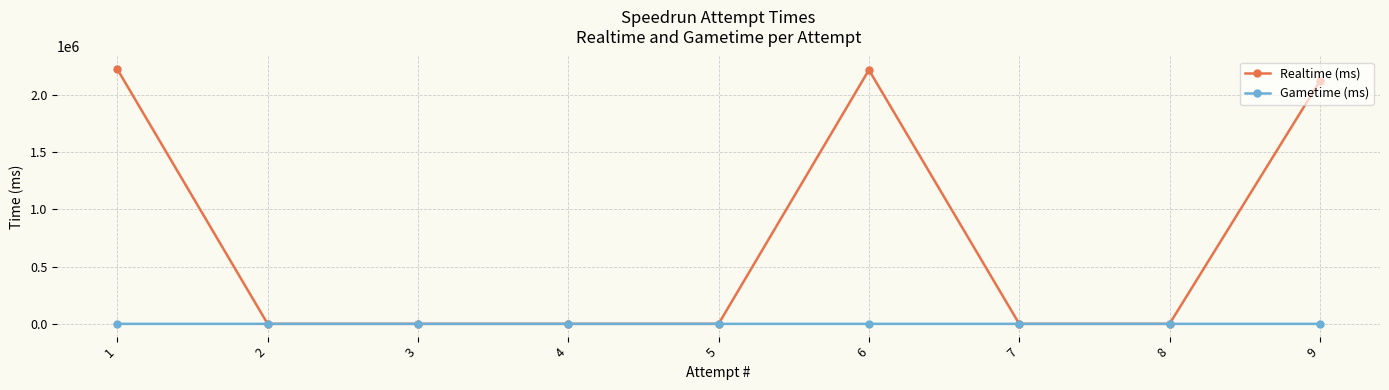

What is the maximum value shown in the chart?

2226407